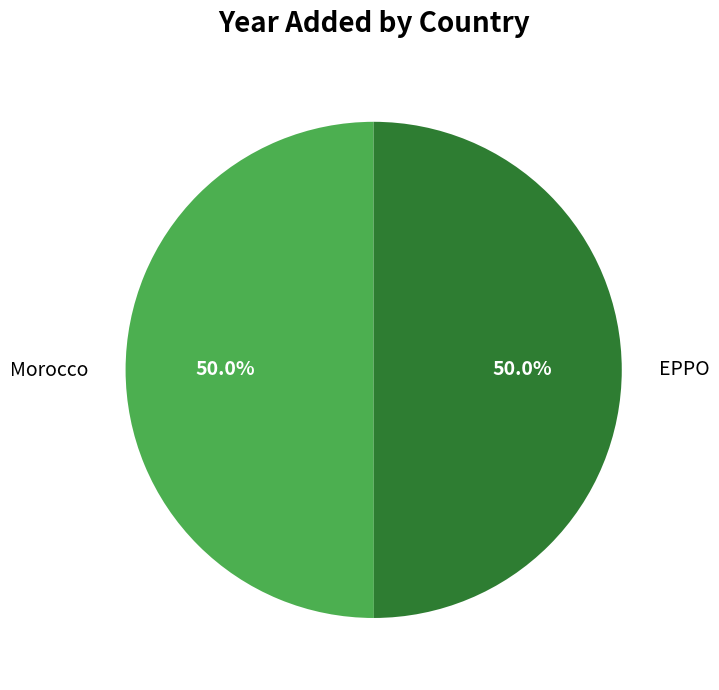

What percentage is the Morocco slice, to the nearest percent?

50%